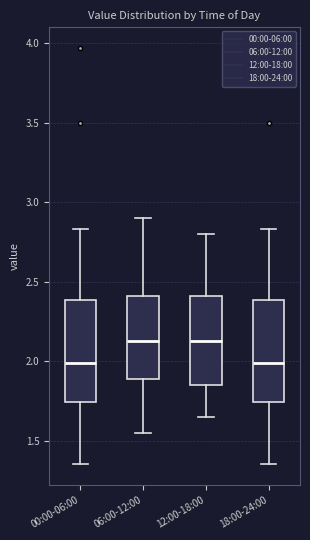

Reading left to right, transcribe this box plot: for each box, give where its median line is, the range the box spans, and where its two whiskers end, as read against the y-axis. The values are not printed on the chart, so give them approximately, as read against the axis.

00:00-06:00: median 2.00, box 1.75 to 2.40, whiskers 1.35 to 2.85
06:00-12:00: median 2.15, box 1.90 to 2.40, whiskers 1.55 to 2.90
12:00-18:00: median 2.15, box 1.85 to 2.40, whiskers 1.65 to 2.80
18:00-24:00: median 2.00, box 1.75 to 2.40, whiskers 1.35 to 2.85